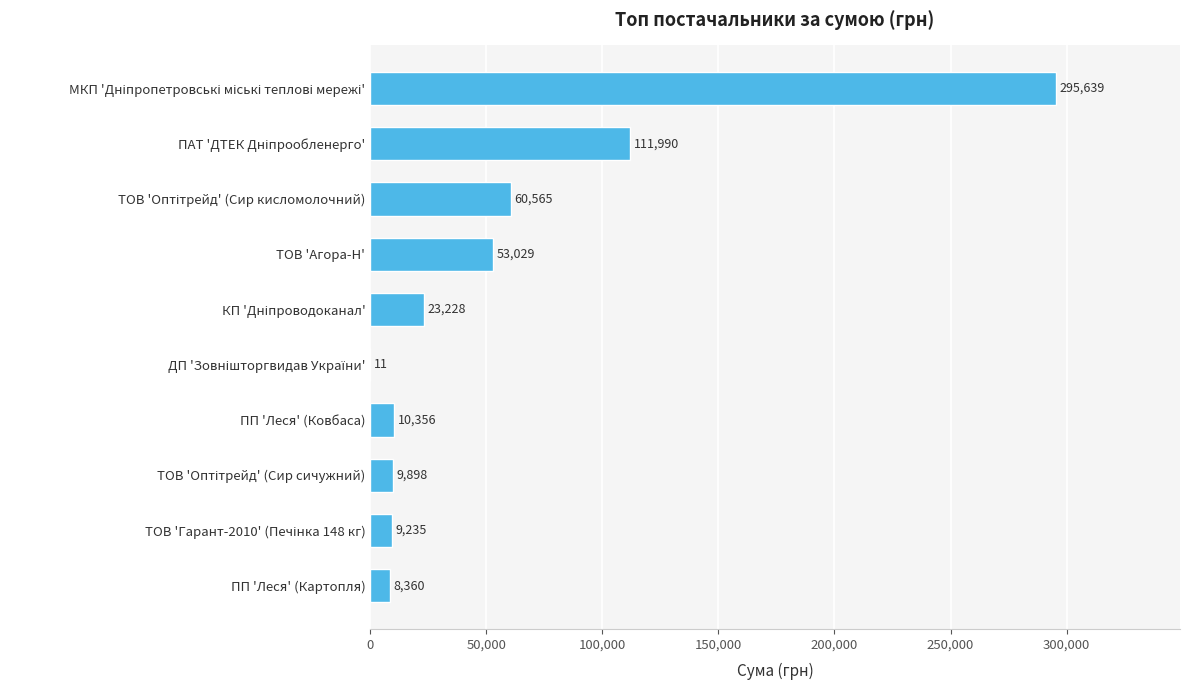

What is the maximum value shown in the chart?

295638.6